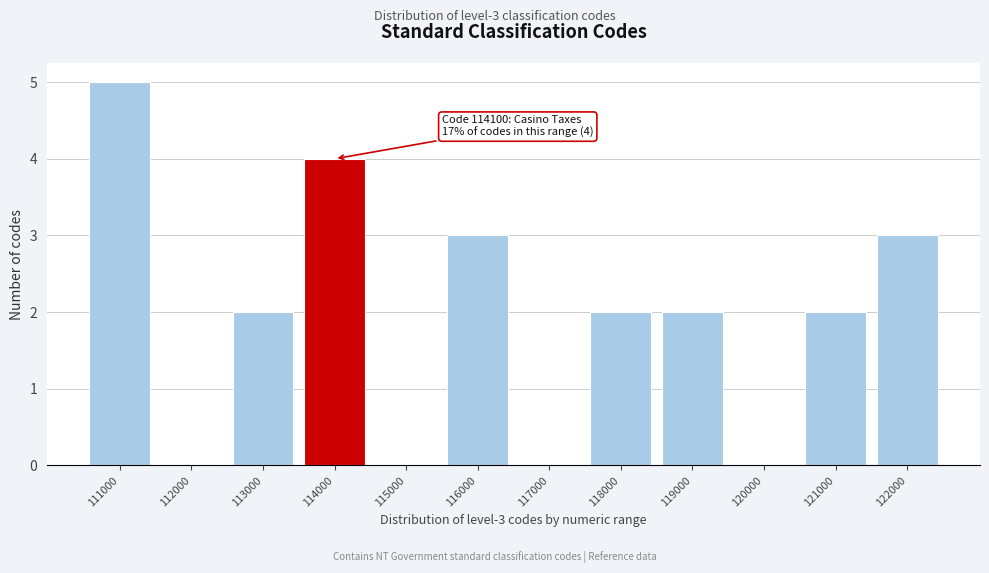

Reading right to left, list all the values displayed in this chart.

122000=3	121000=2	120000=0	119000=2	118000=2	117000=0	116000=3	115000=0	114000=4	113000=2	112000=0	111000=5